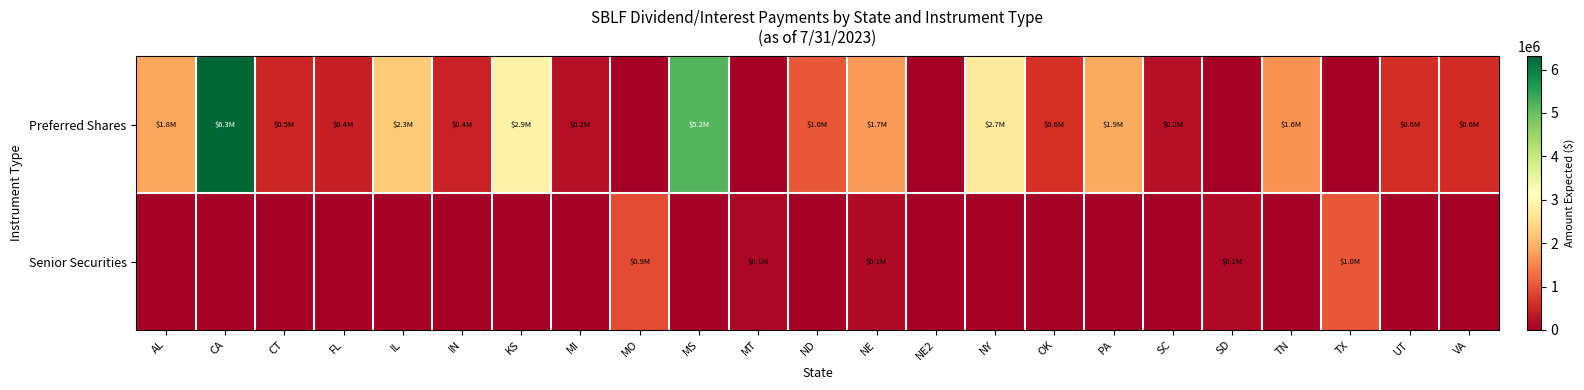

What is the total value across all series at IL?

2256357.9